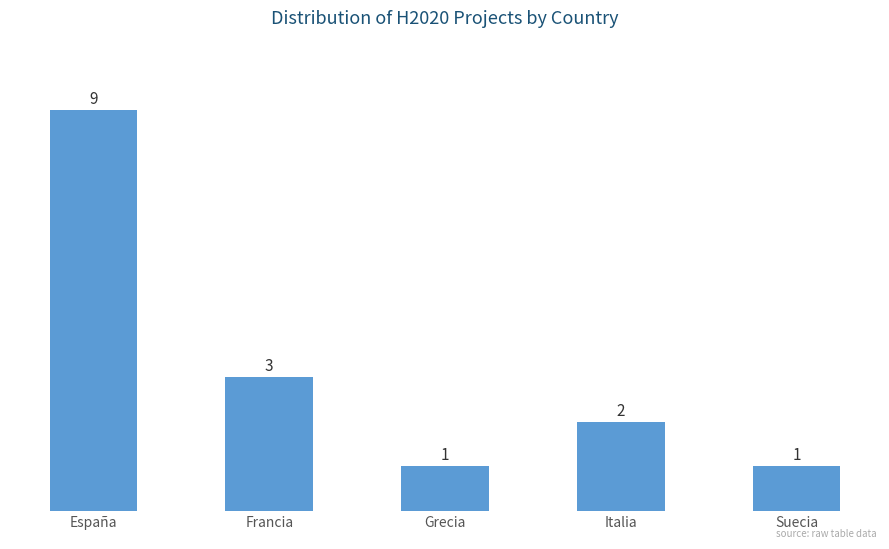

What is the greatest value displayed?

9